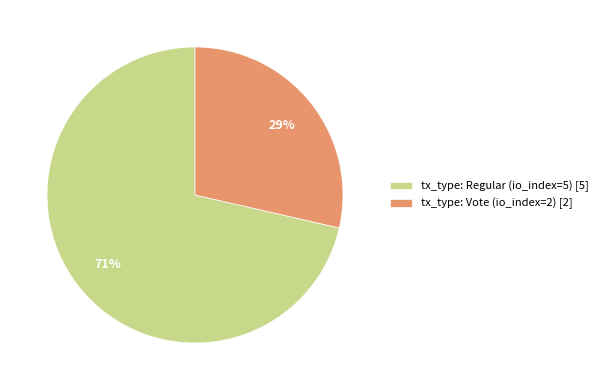

To the nearest percent, what is the combined percentage of tx_type: Vote (io_index=2) [2] and tx_type: Regular (io_index=5) [5]?

100%